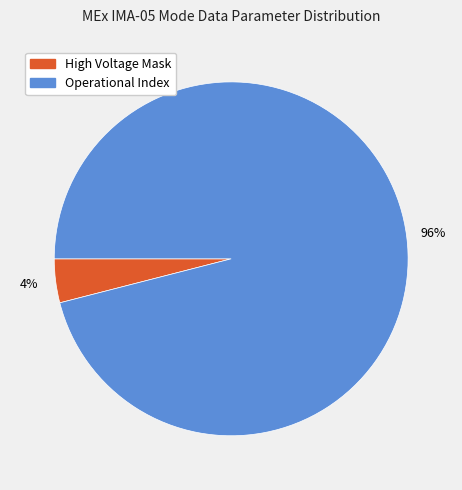

To the nearest percent, what is the difference between the largest and smallest slice percentages?

92%